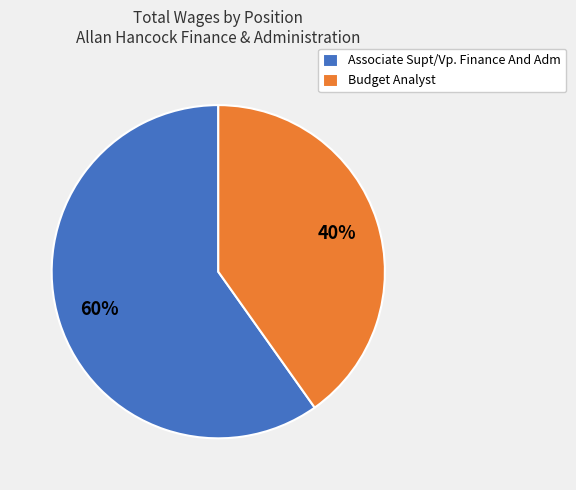

Is the sum of Associate Supt/Vp. Finance And Adm and Budget Analyst greater than half?

Yes